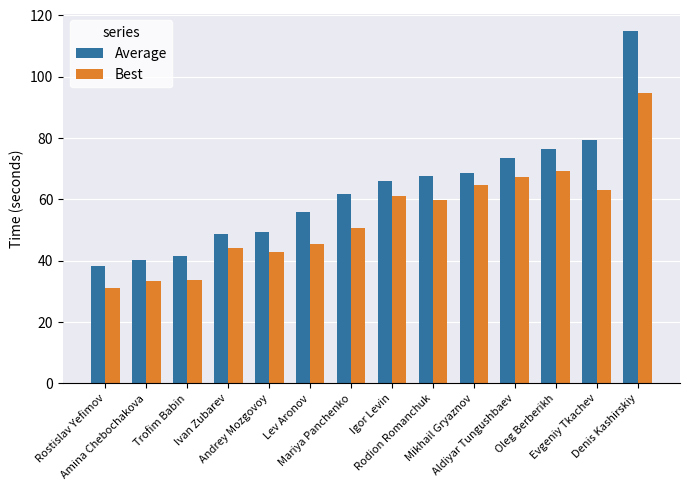

How many groups of bars are there?

14